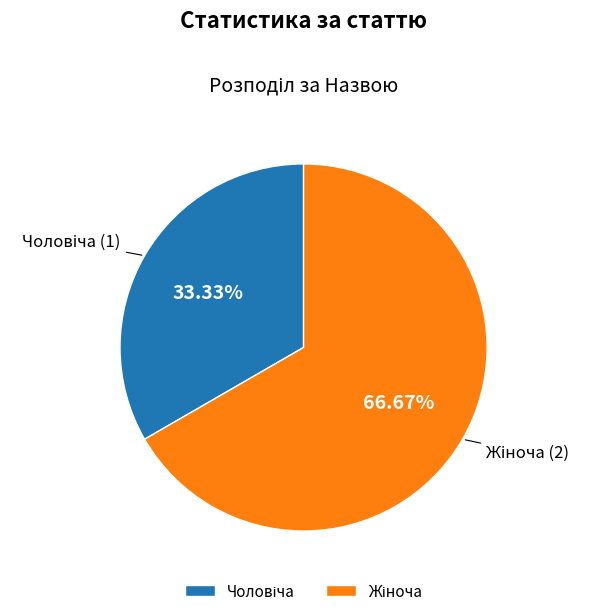

Is there any slice that represents more than half of the pie?

Yes